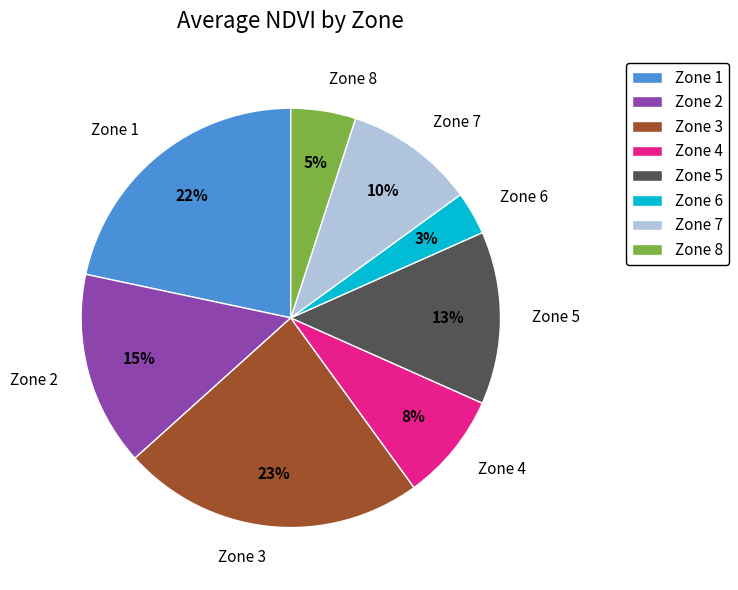

Count the number of slices in the pie.

8